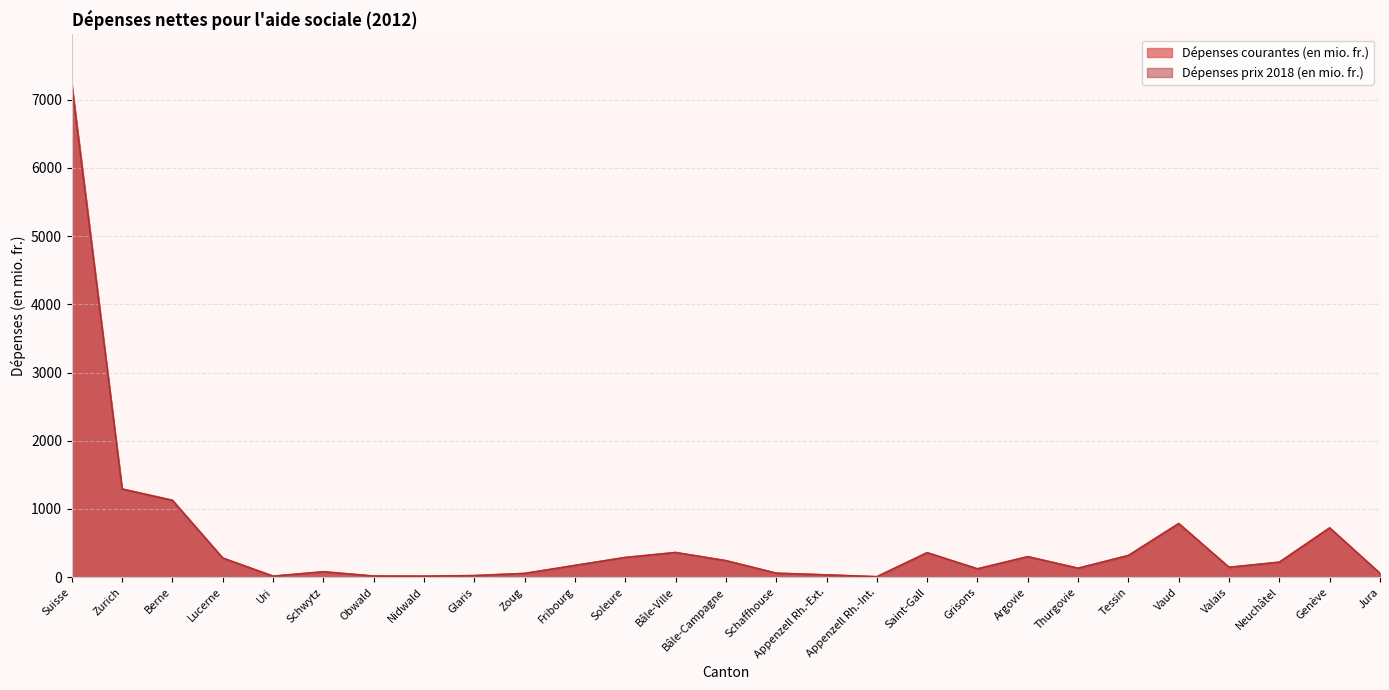

What is the value of the Dépenses prix 2018 (en mio. fr.) point at the 20th from the left?

300.9